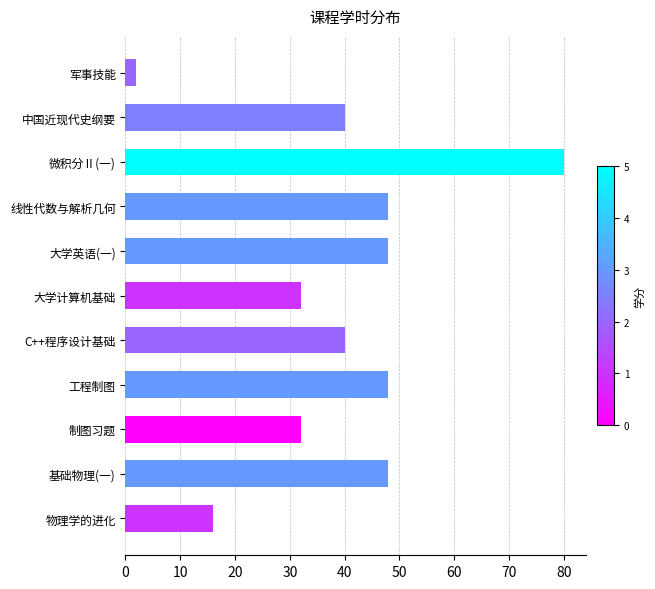

Which has a higher value, 基础物理(一) or 制图习题?

基础物理(一)